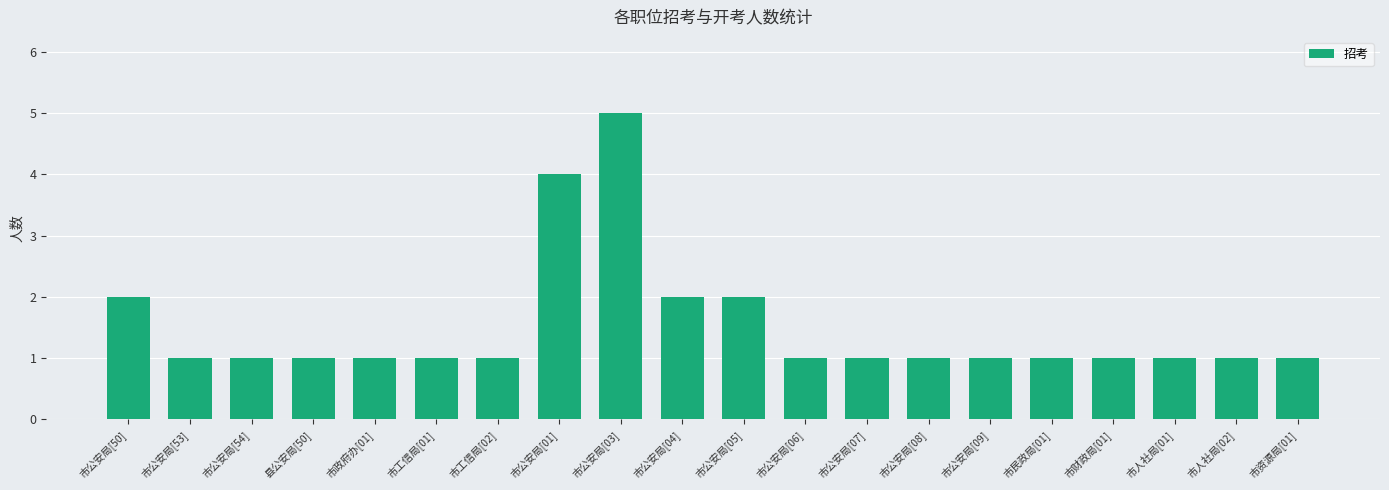

Approximately how many times larger is the value at 市公安局[07] compared to 市人社局[01]?

1.0